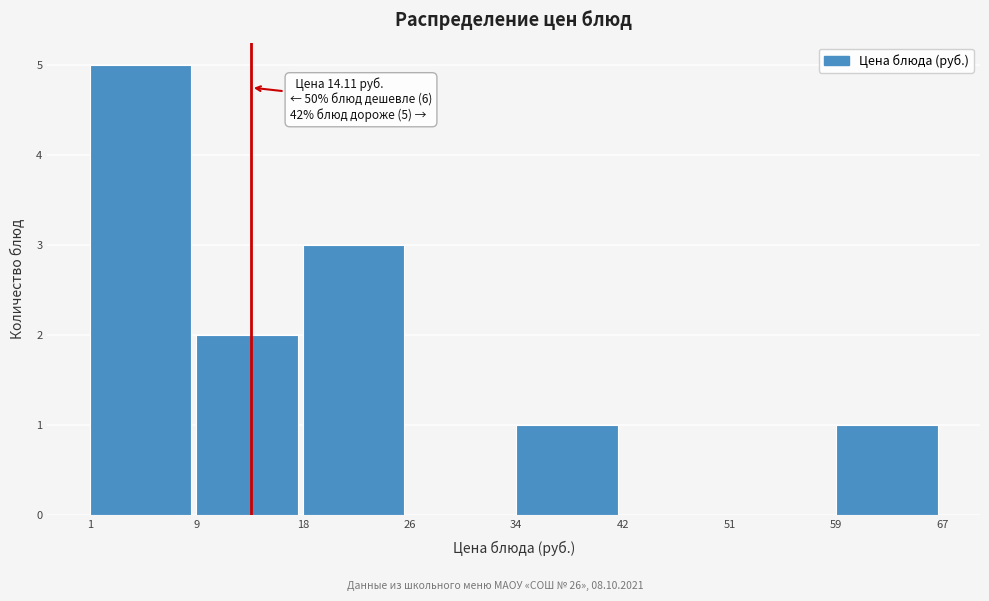

Reading left to right, extract all data points from this chart.

1=5	9=2	18=3	26=0	34=1	42=0	51=0	59=1